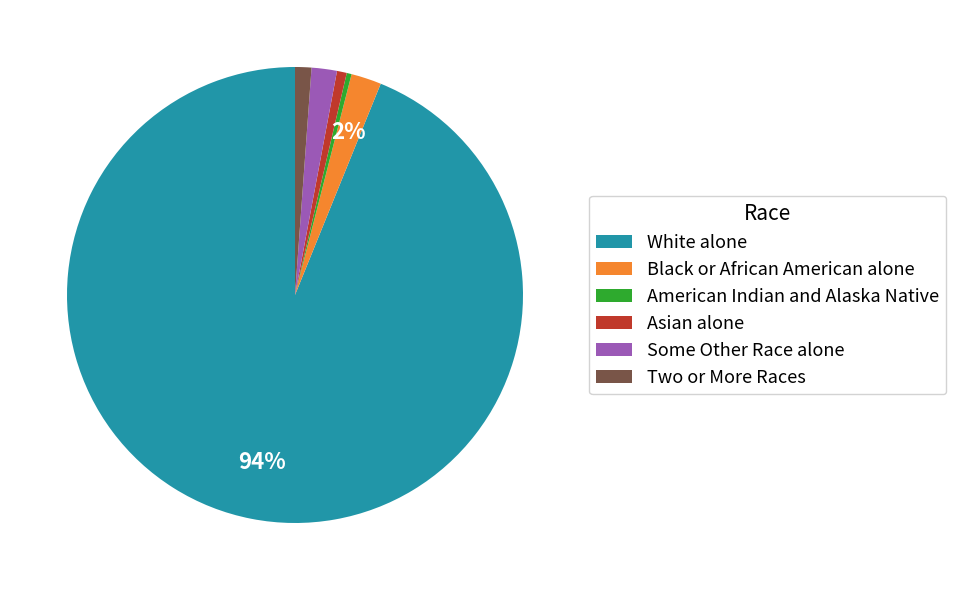

What is the largest slice in the pie chart?

White alone